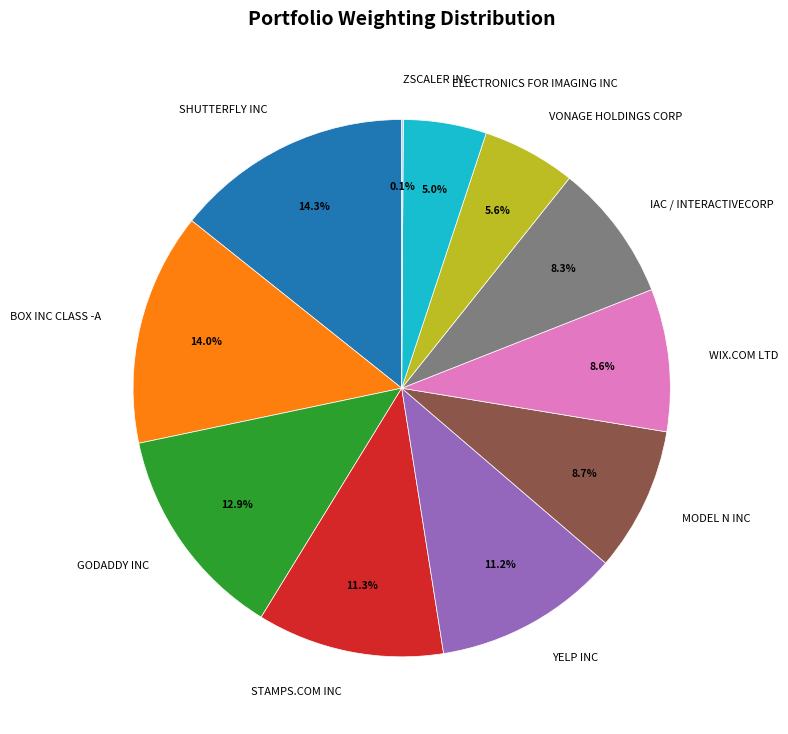

Is the sum of GODADDY INC and ELECTRONICS FOR IMAGING INC greater than half?

No